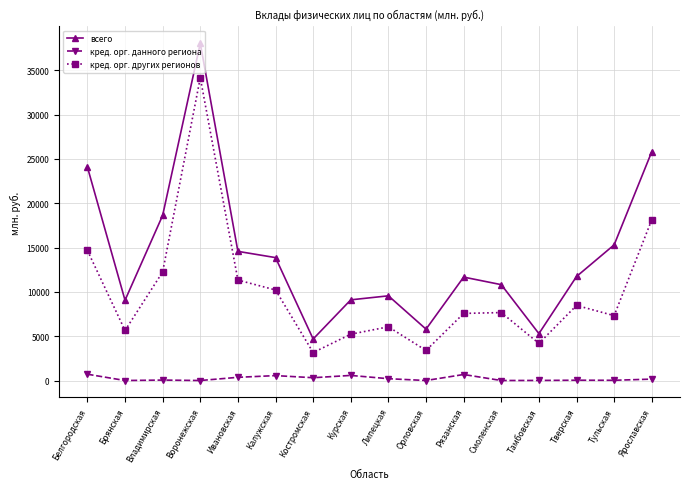

At which category is the sum across all series the highest?

Воронежская